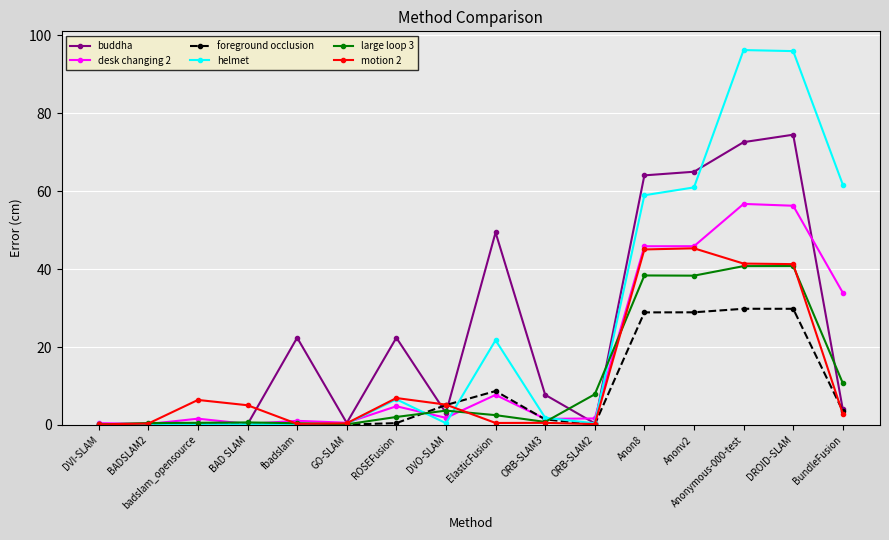

What is the value of the foreground occlusion point at the 12th from the left?

28.9